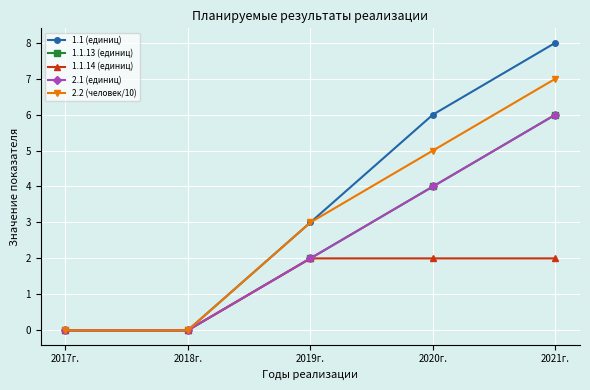

Count the 2.2 (человек/10) values in the range 0 to 5.

4